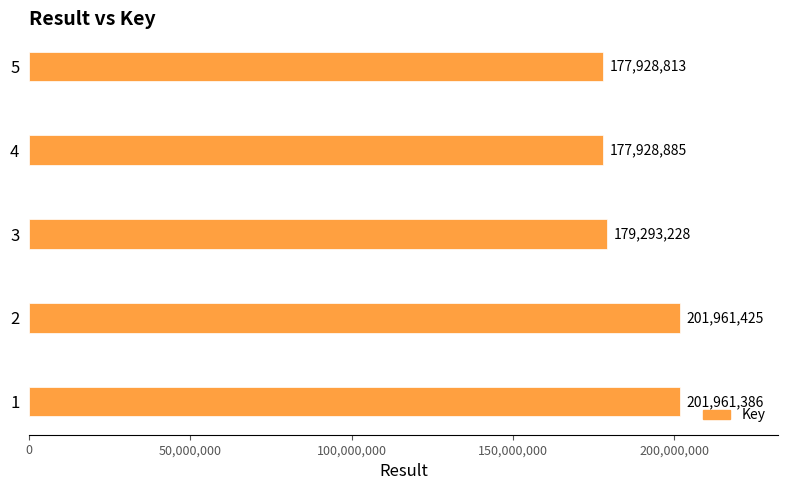

Is it true that the value at 4 is 177928885?

True